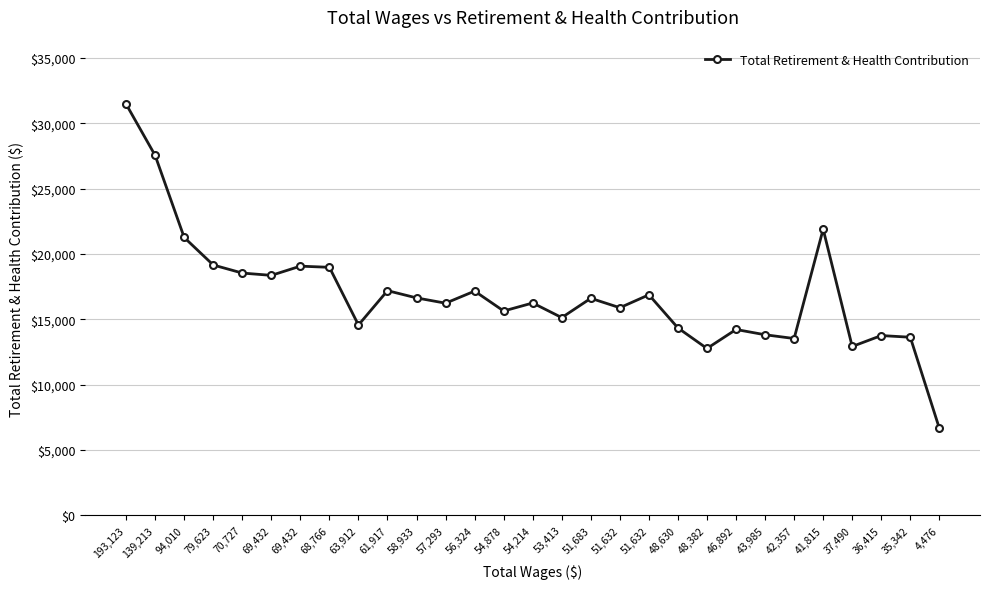

Approximately how many times larger is the value at 36,415 compared to 37,490?

1.1